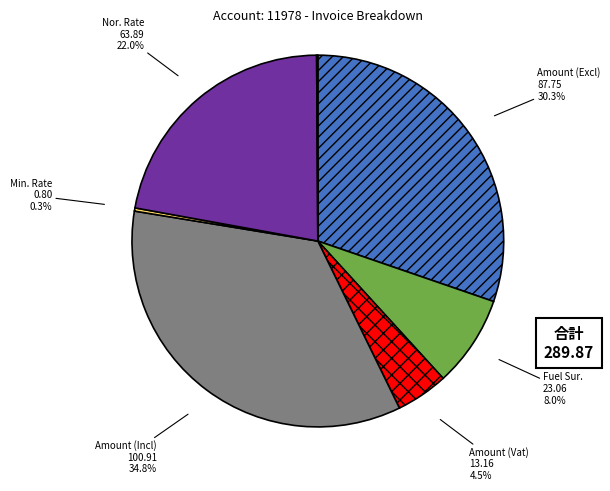

Which has a higher value, Amount (Vat) or Amount (Excl)?

Amount (Excl)